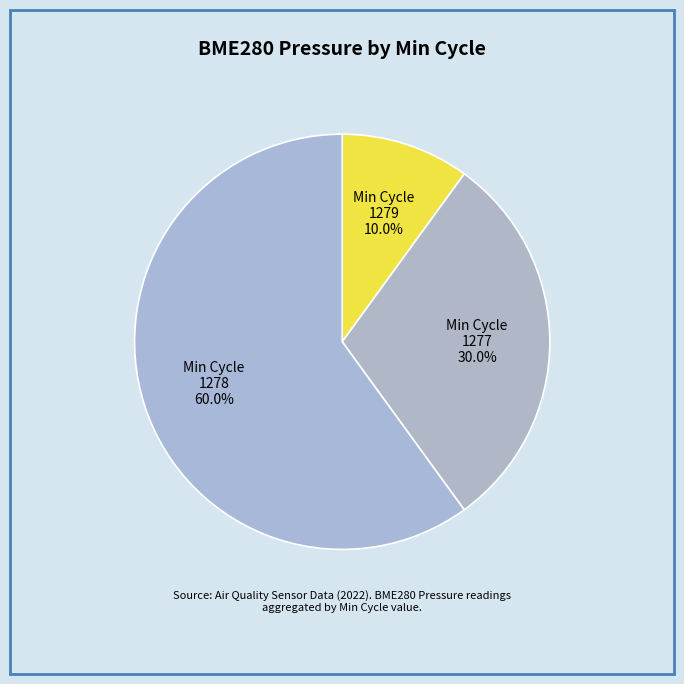

How many slices are in this pie chart?

3